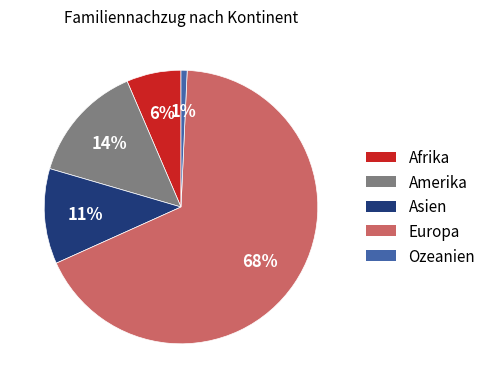

How many segments does this pie chart have?

5